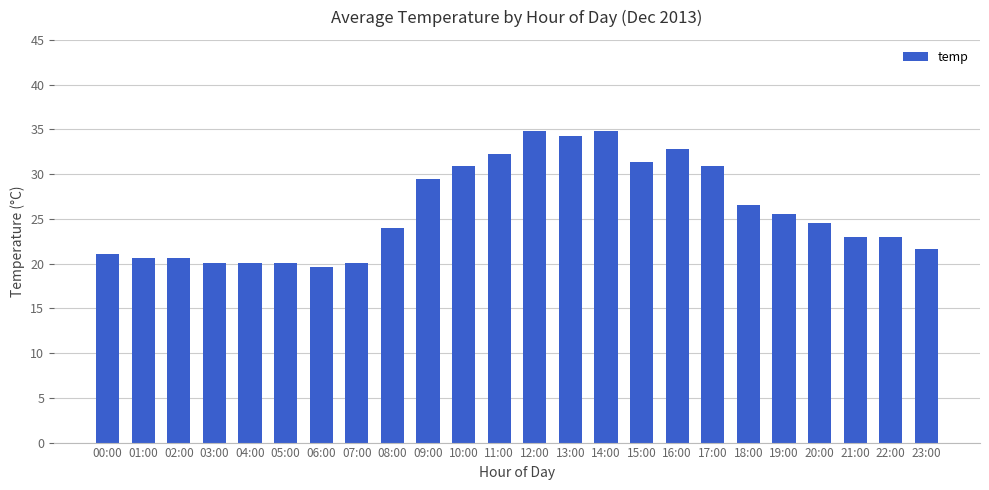

What is the change in value from 20:00 to 22:00?

-1.5